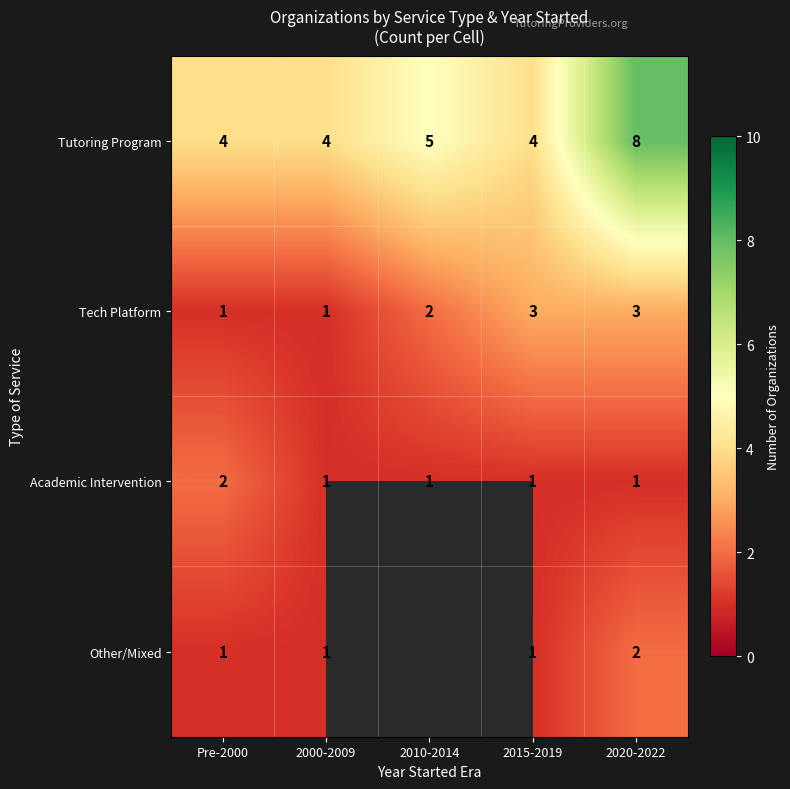

Count the number of categories in the chart.

5